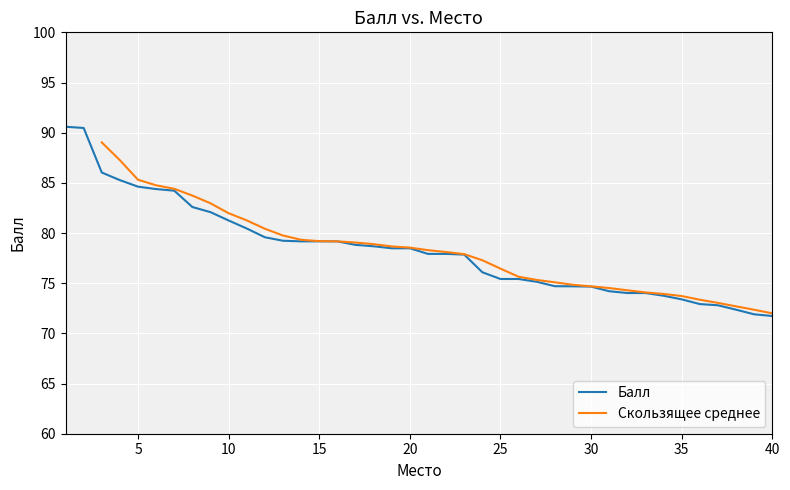

What is the difference between the maximum and minimum values?

18.9